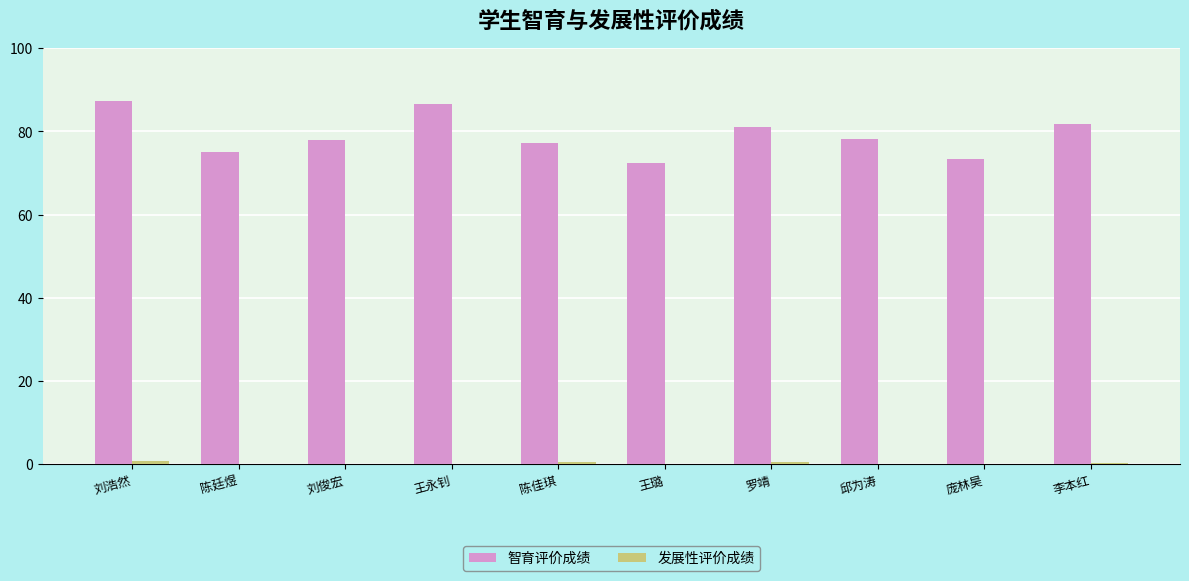

What is the sum of all 智育评价成绩 values?

790.6